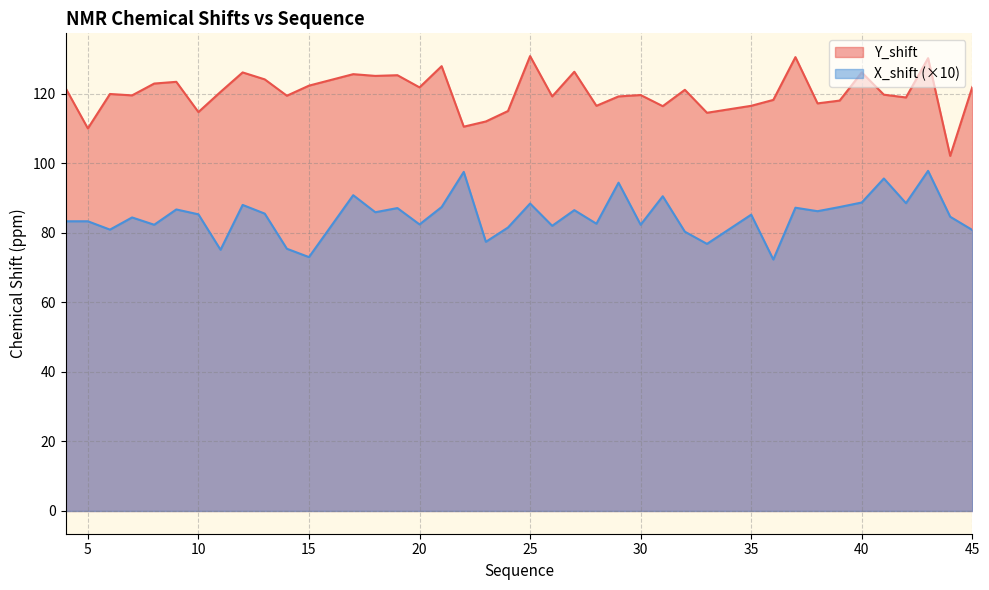

What is the total value across all series at 28?

199.1